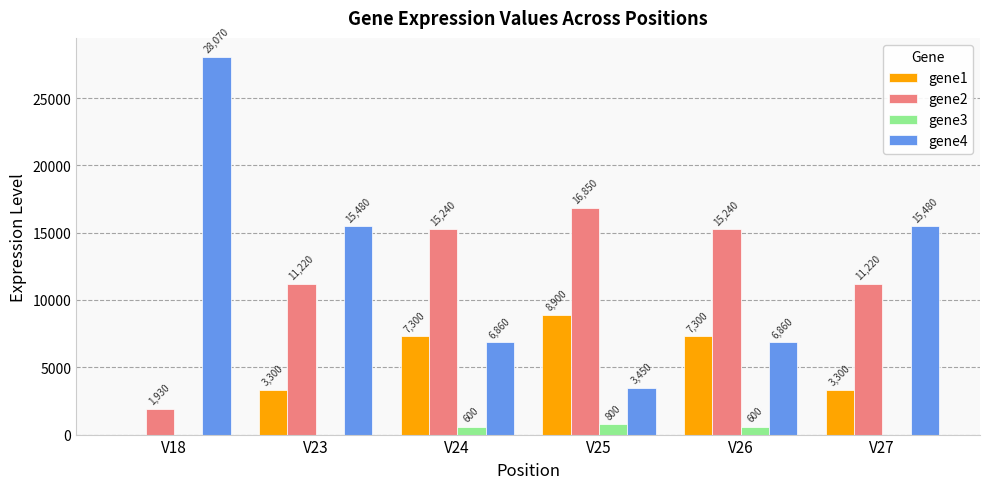

Between V18 and V24, which series saw the biggest shift?

gene4